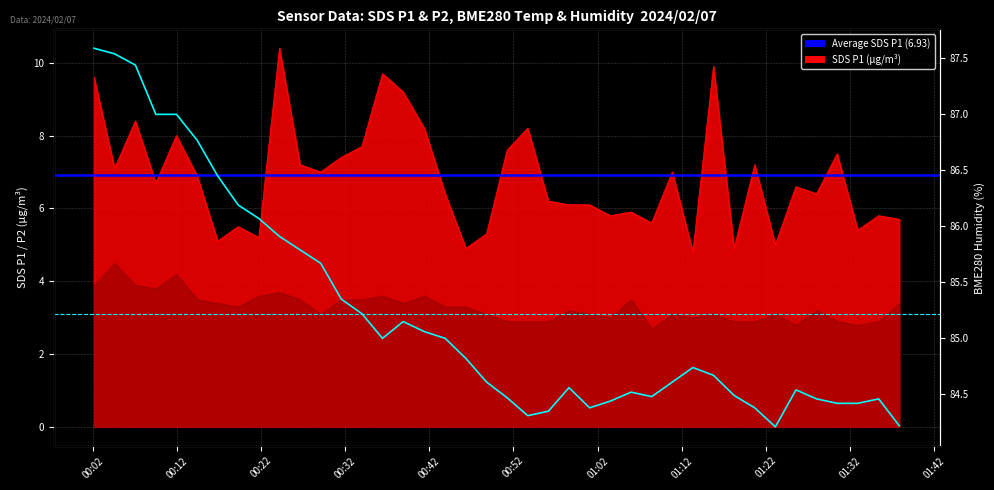

Which series has the largest total across all categories?

BME280_temperature